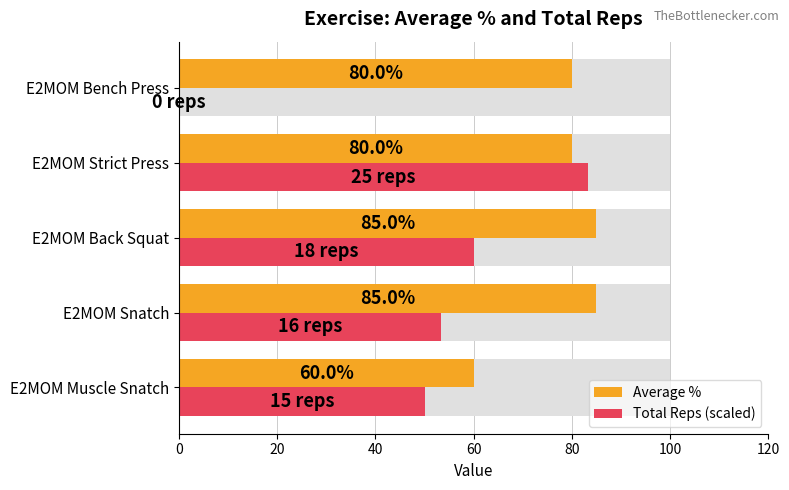

What is the spread (max minus min) of values at E2MOM Bench Press?

80.0